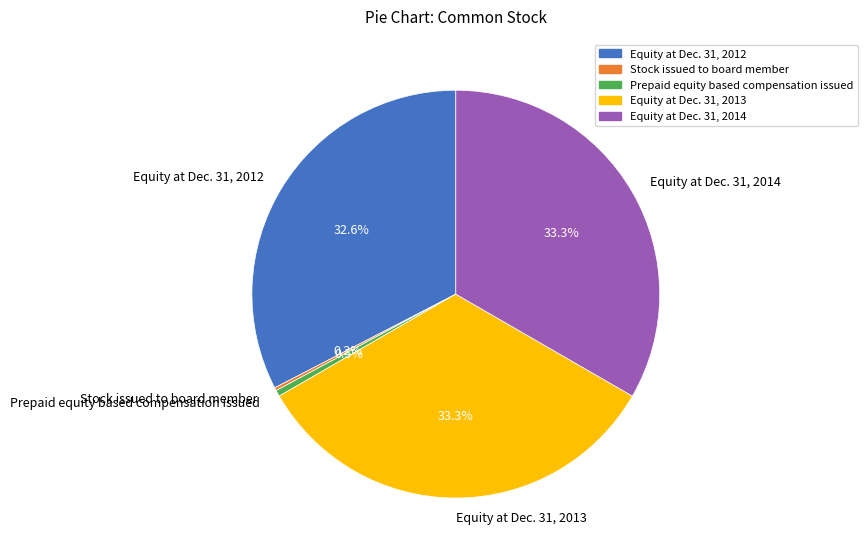

The Equity at Dec. 31, 2012 slice represents 33% of the pie. True or false?

True